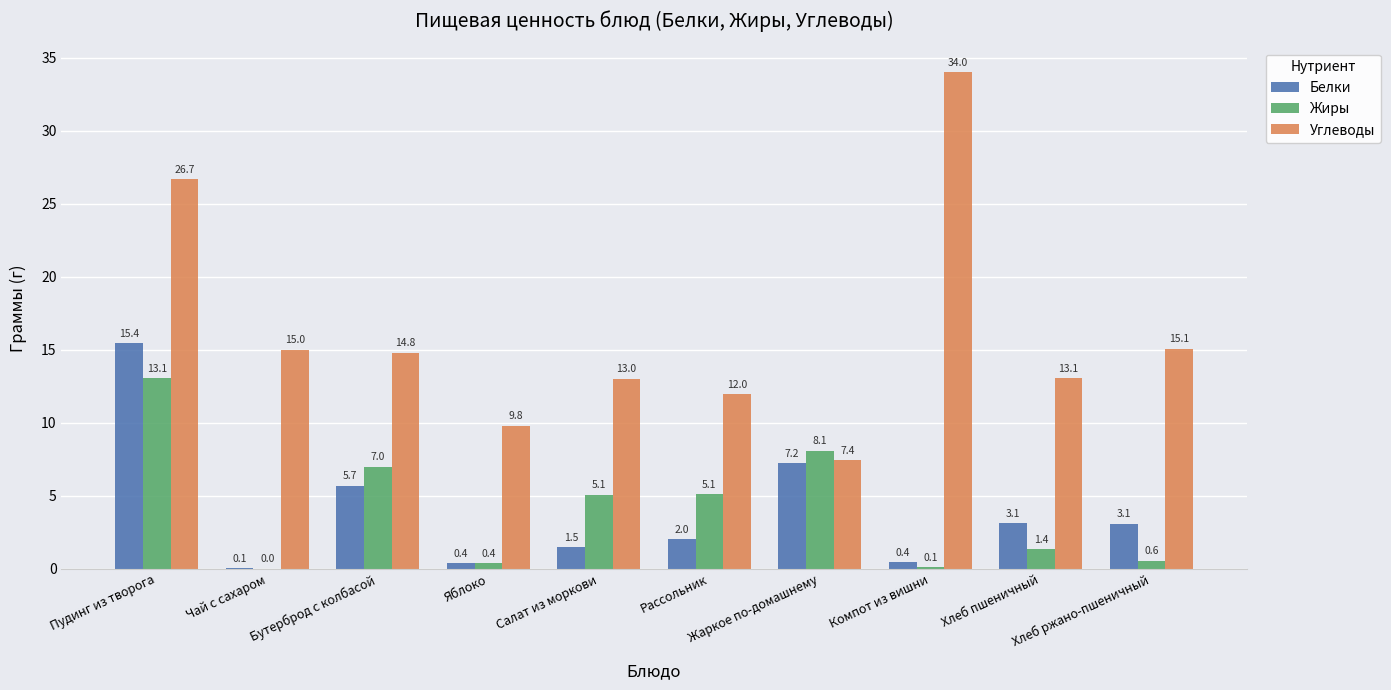

Which series has the largest total across all categories?

Углеводы